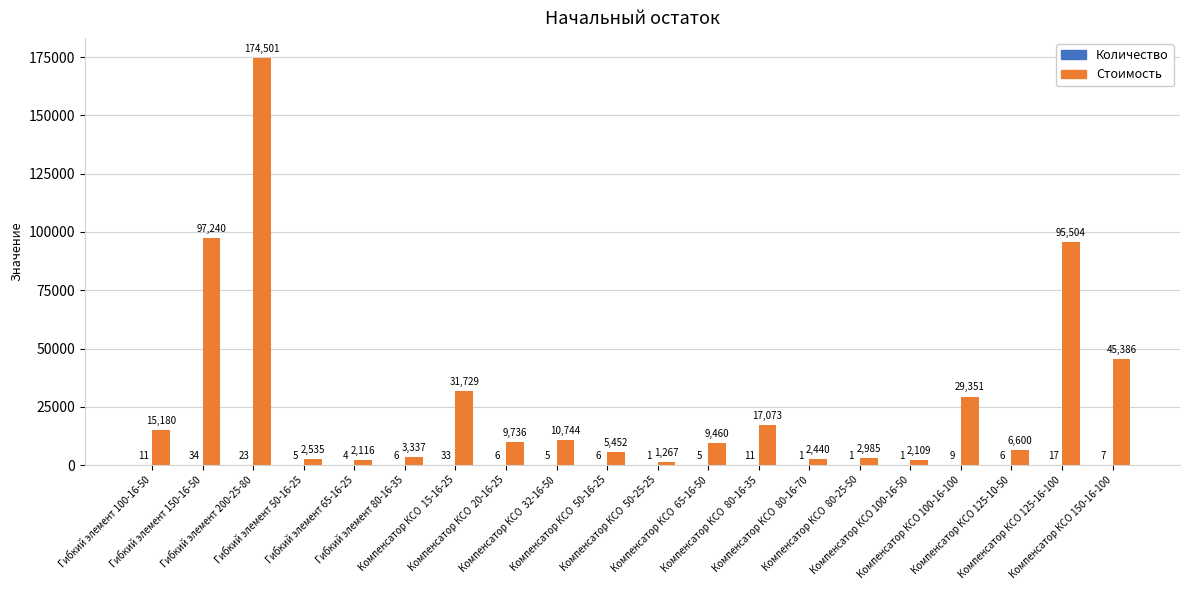

What is the maximum value for Стоимость?

174501.0